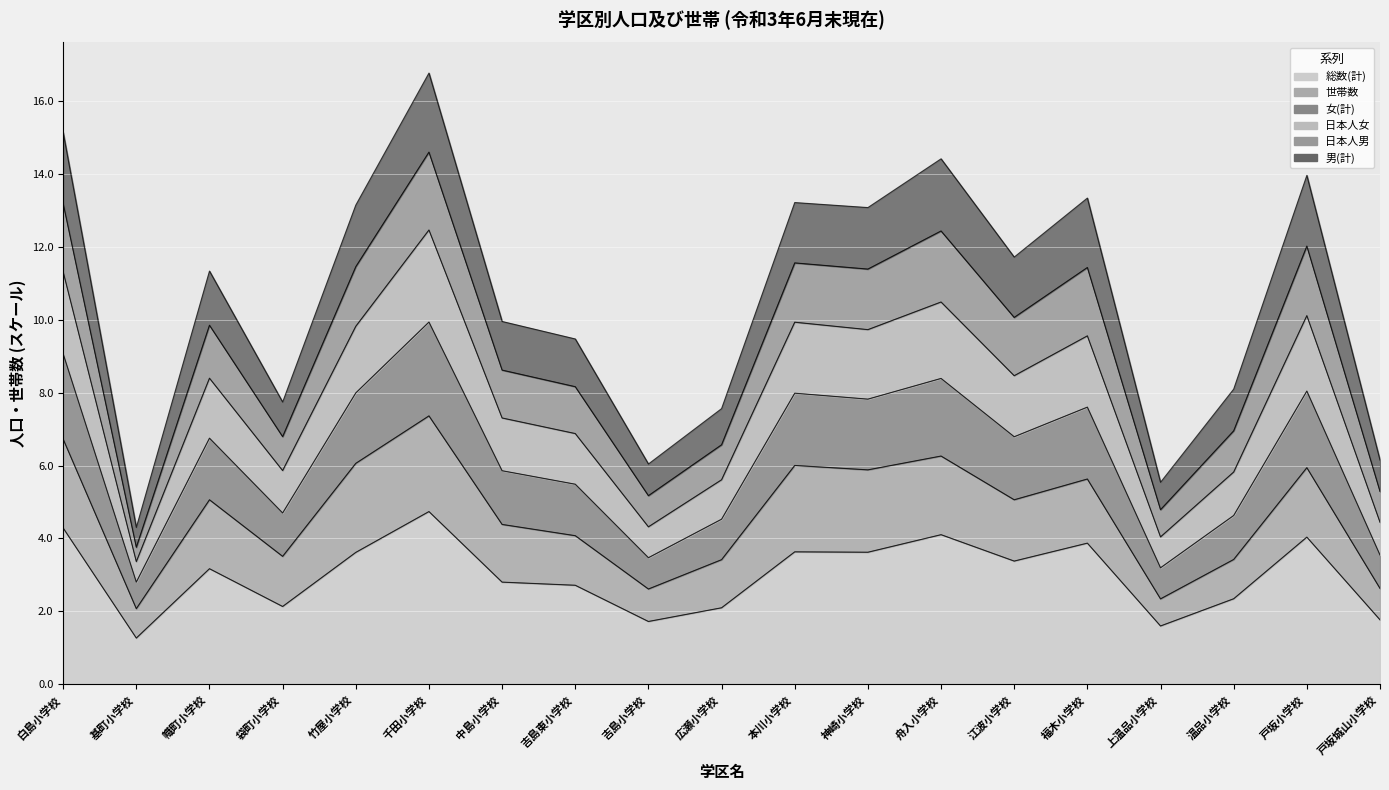

True or false: 男(計) has more than 1 interior local peaks.

True